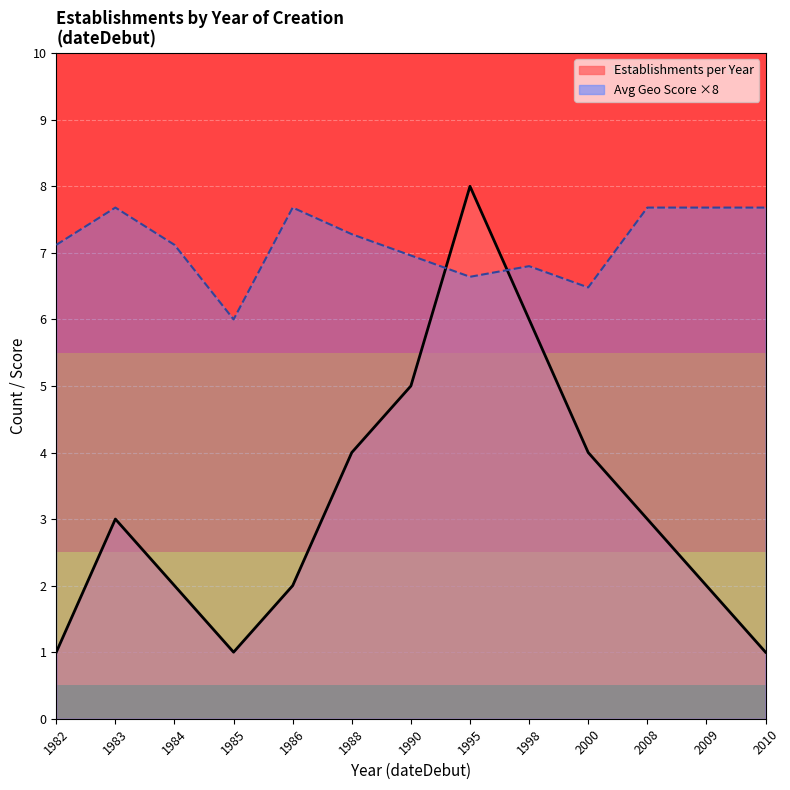

What is the maximum value shown in the chart?

8.0